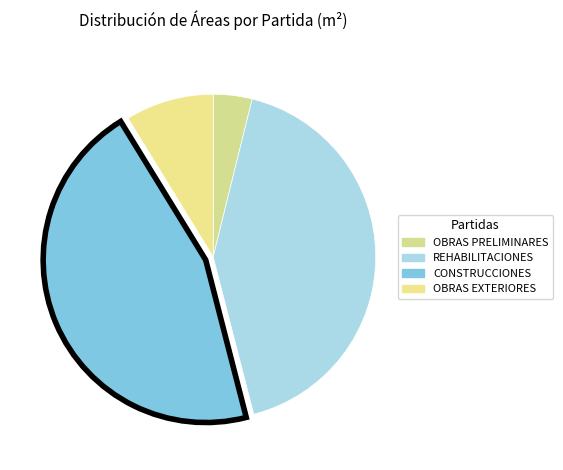

Rank the categories by value from lowest to highest.

OBRAS PRELIMINARES, OBRAS EXTERIORES, REHABILITACIONES, CONSTRUCCIONES